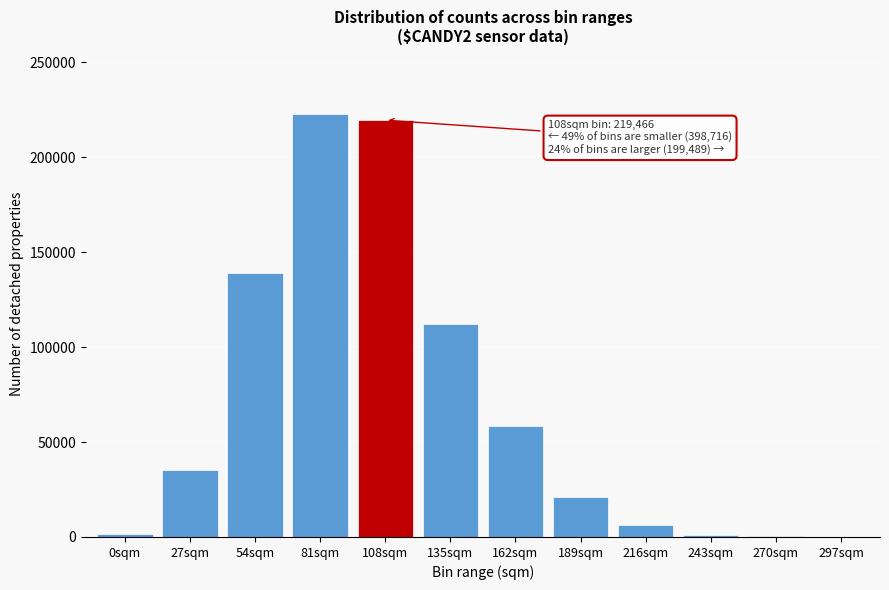

What is the greatest value displayed?

222953